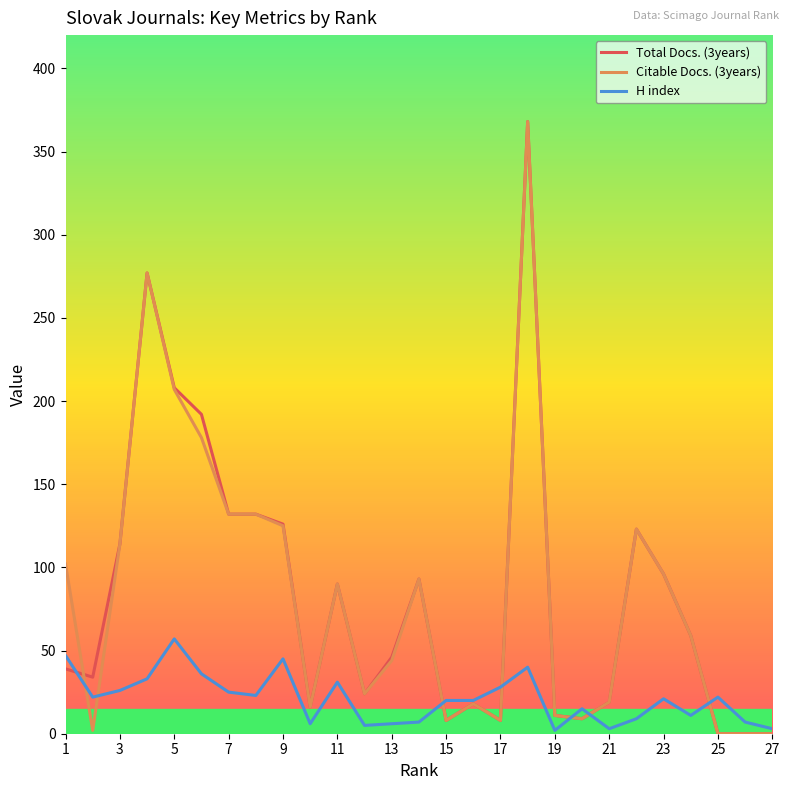

What is the maximum value shown in the chart?

368